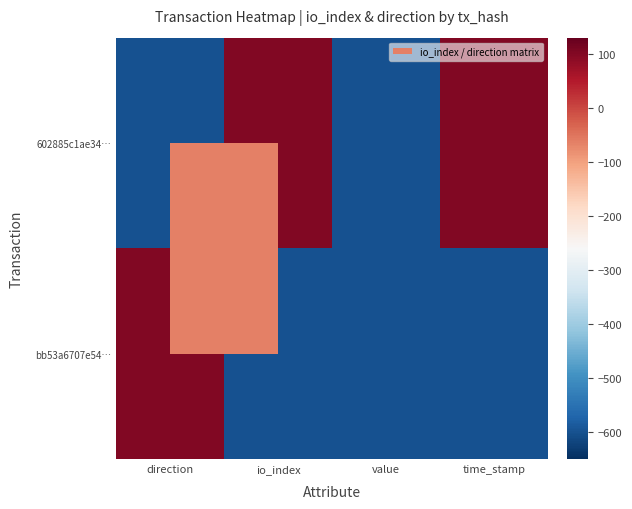

Which label corresponds to the largest value in the chart?

io_index